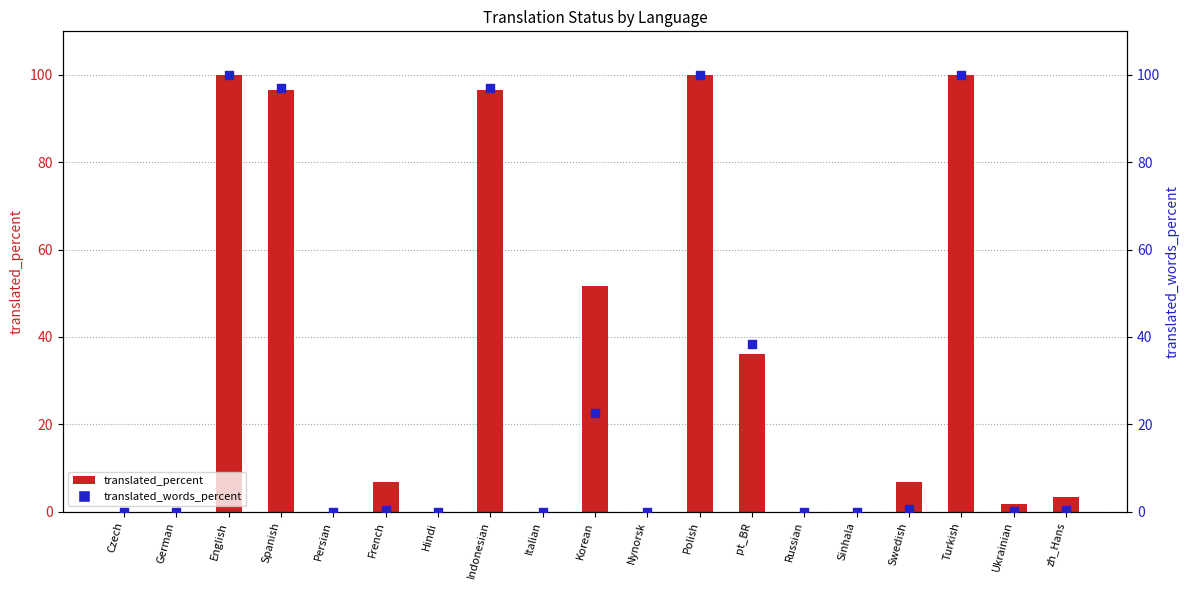

Is the value of translated_percent at Korean greater than the value of translated_words_percent at Italian?

Yes